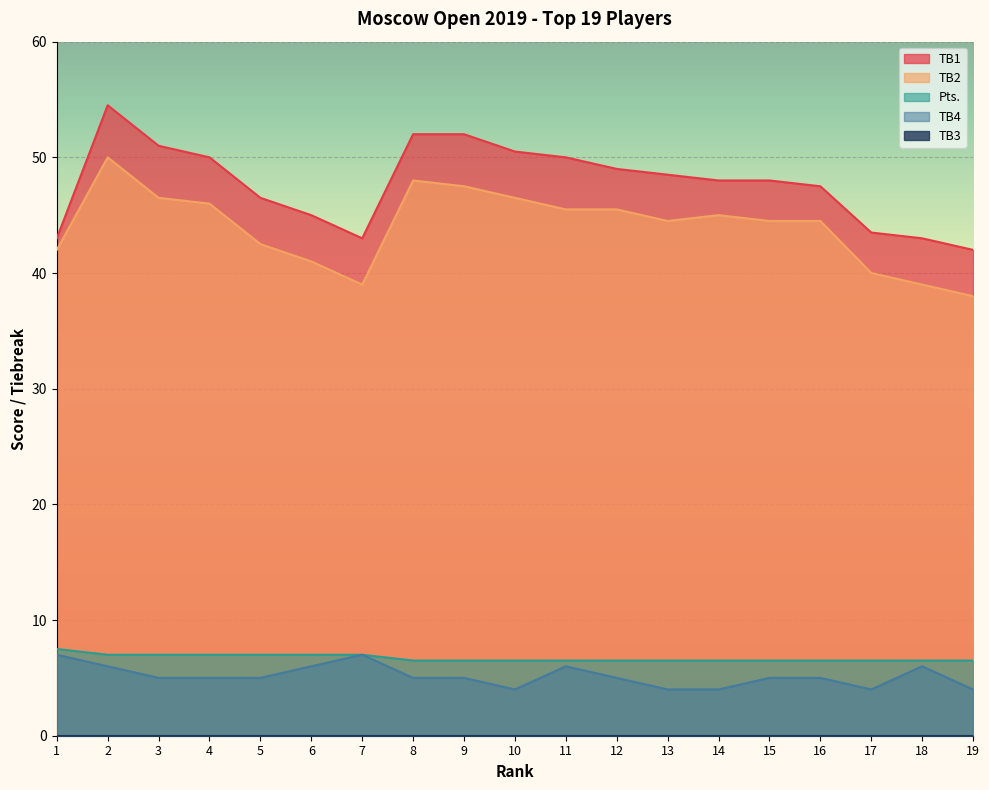

Which series has the largest range (max minus min)?

TB1